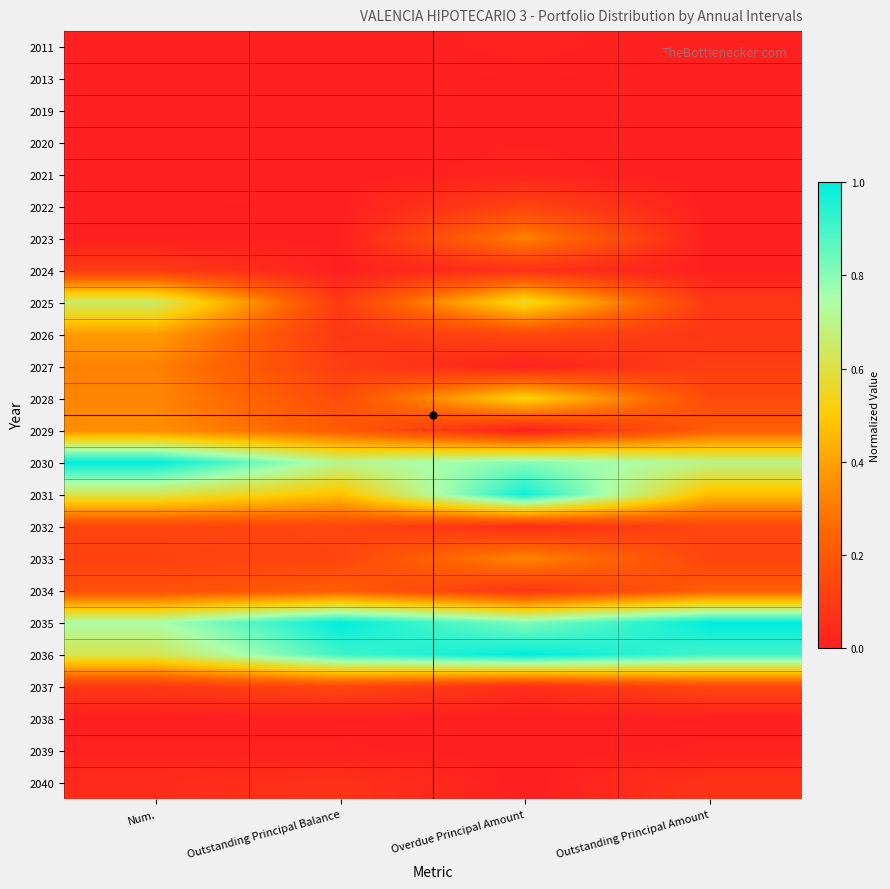

Rank the series by their maximum value, from lowest to highest.

2038, 2013, 2019, 2020, 2039, 2011, 2021, 2040, 2024, 2022, 2037, 2032, 2034, 2027, 2023, 2033, 2029, 2026, 2028, 2025, 2031, 2030, 2035, 2036